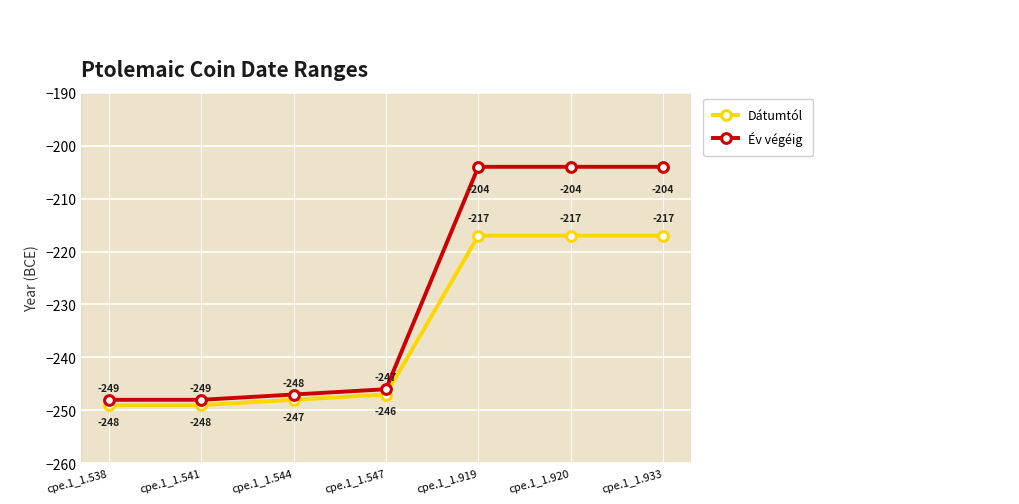

What is the value of the Dátumtól point at the 7th from the left?

-217